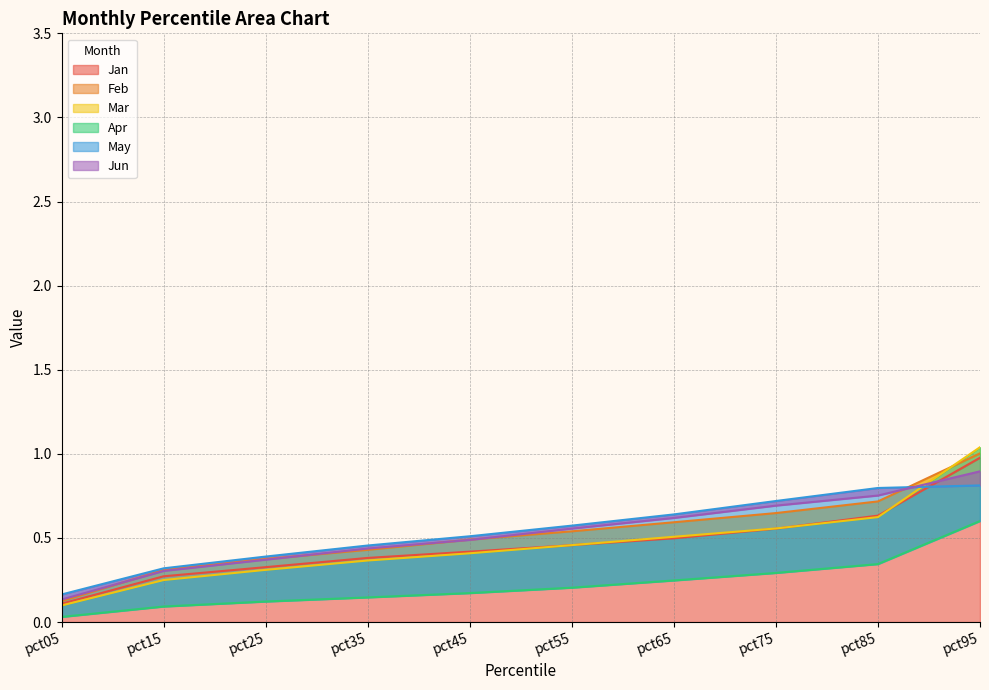

How many lines are shown in the chart?

6